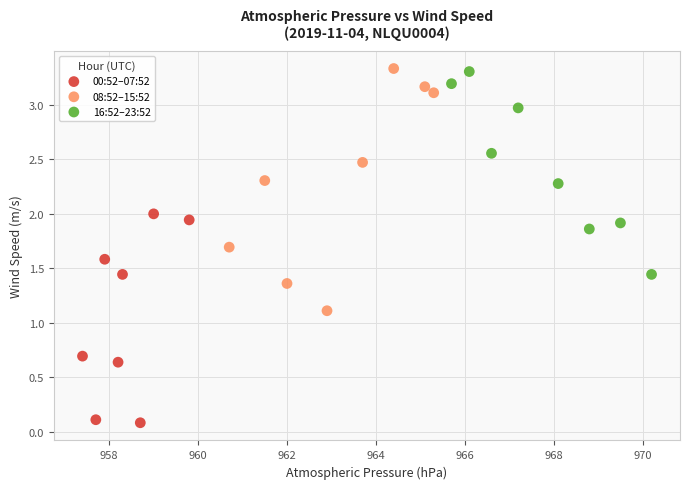

Which series reaches the minimum Y coordinate?

00:52–07:52